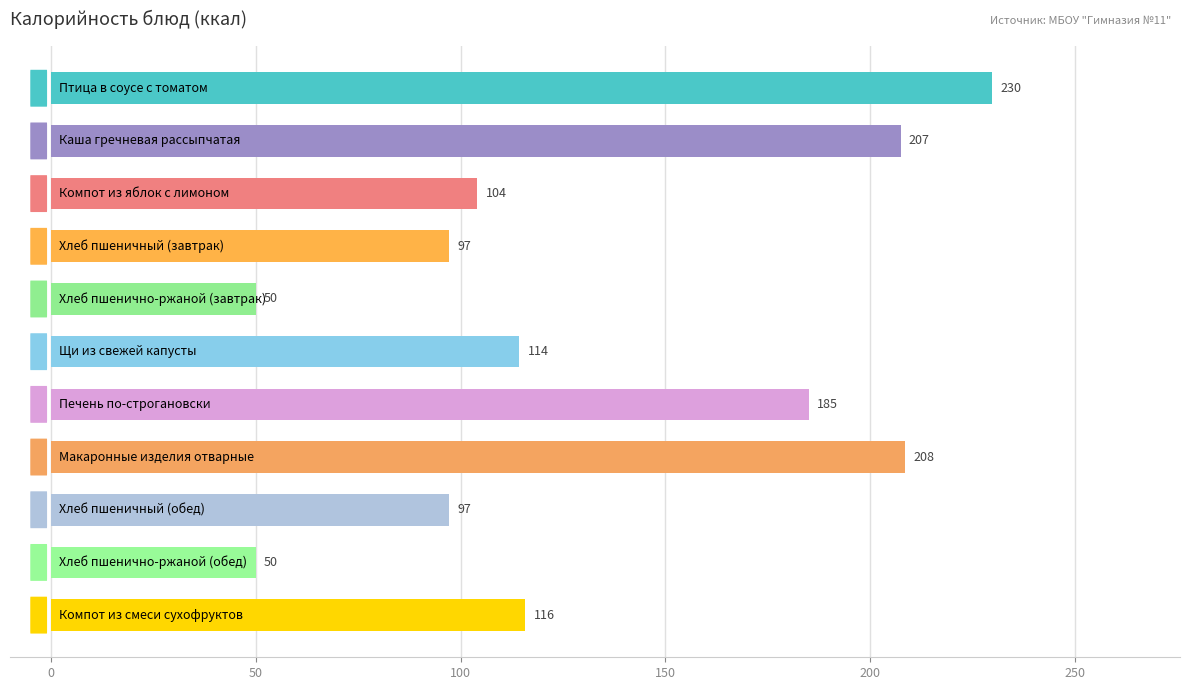

What is the minimum value shown in the chart?

50.0